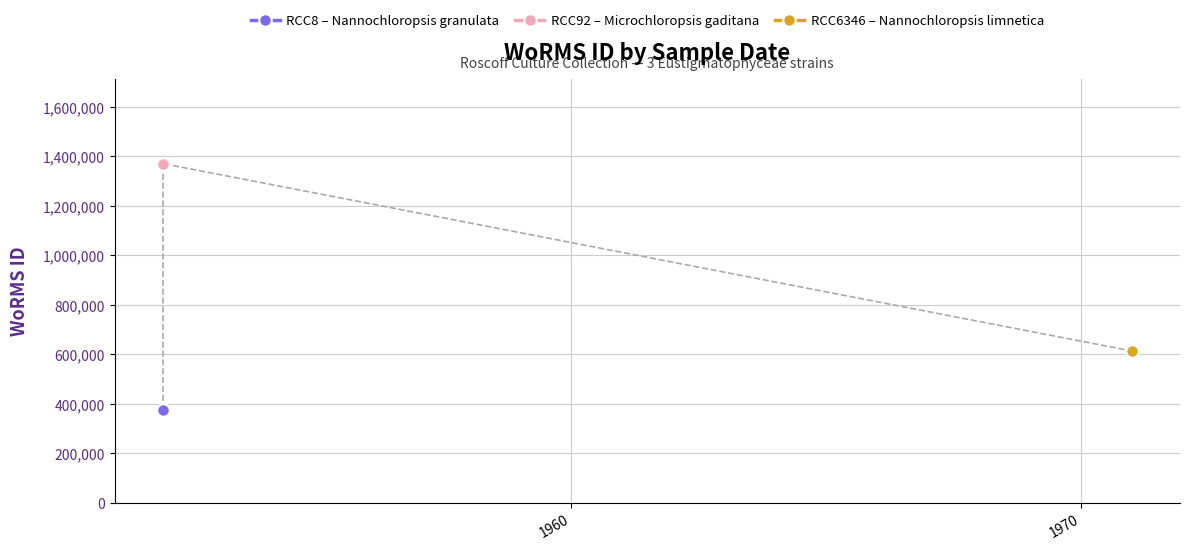

What is the smallest value displayed?

375856